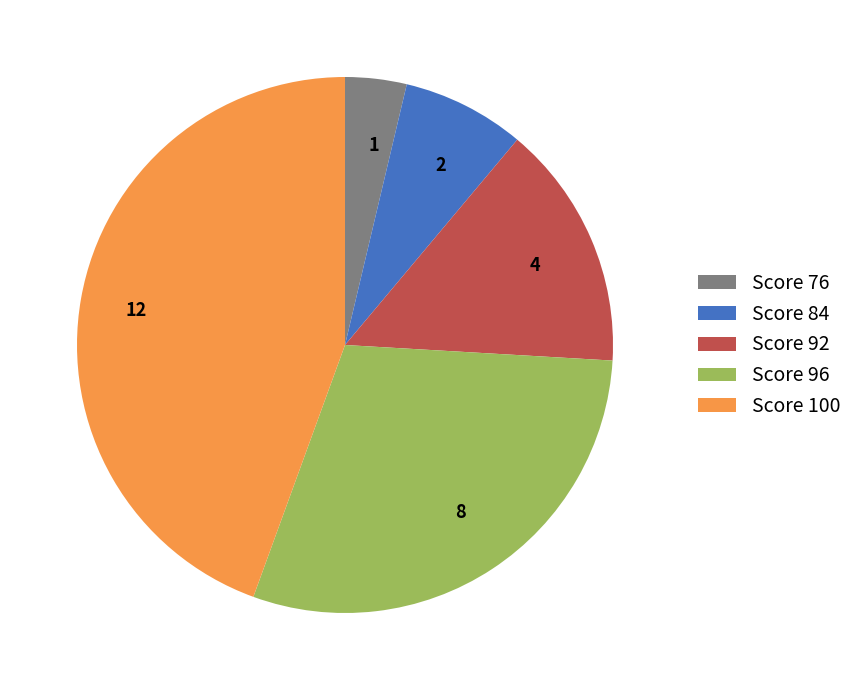

Do 2 and 1 together represent more than half of the pie?

No